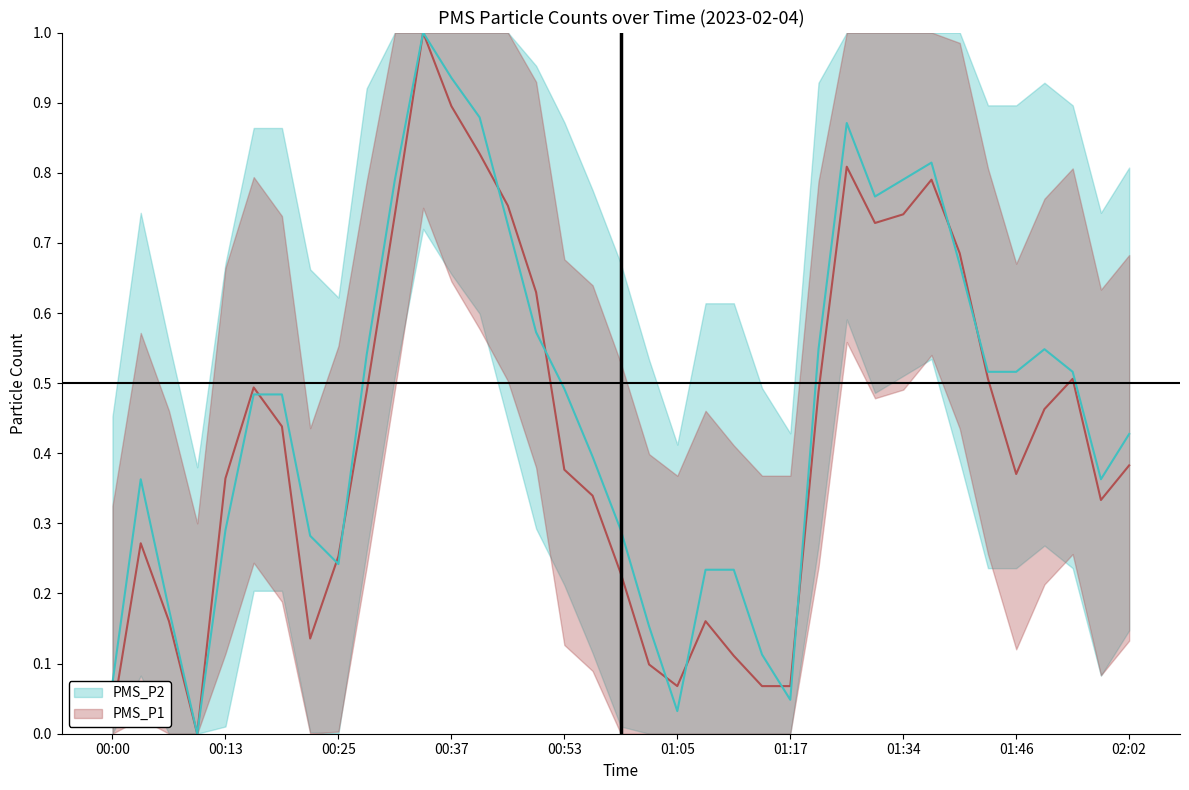

Reading left to right, what are all the values shown in this chart?

PMS_P1: 0.0	0.3	0.2	0.0	0.4	0.5	0.4	0.1	0.3	0.5	0.7	1.0	0.9	0.8	0.8	0.6	0.4	0.3	0.2	0.1	0.1	0.2	0.1	0.1	0.1	0.5	0.8	0.7	0.7	0.8	0.7	0.5	0.4	0.5	0.5	0.3	0.4
PMS_P2: 0.1	0.4	0.2	0.0	0.3	0.5	0.5	0.3	0.2	0.5	0.8	1.0	0.9	0.9	0.7	0.6	0.5	0.4	0.3	0.2	0.0	0.2	0.2	0.1	0.0	0.5	0.9	0.8	0.8	0.8	0.7	0.5	0.5	0.5	0.5	0.4	0.4